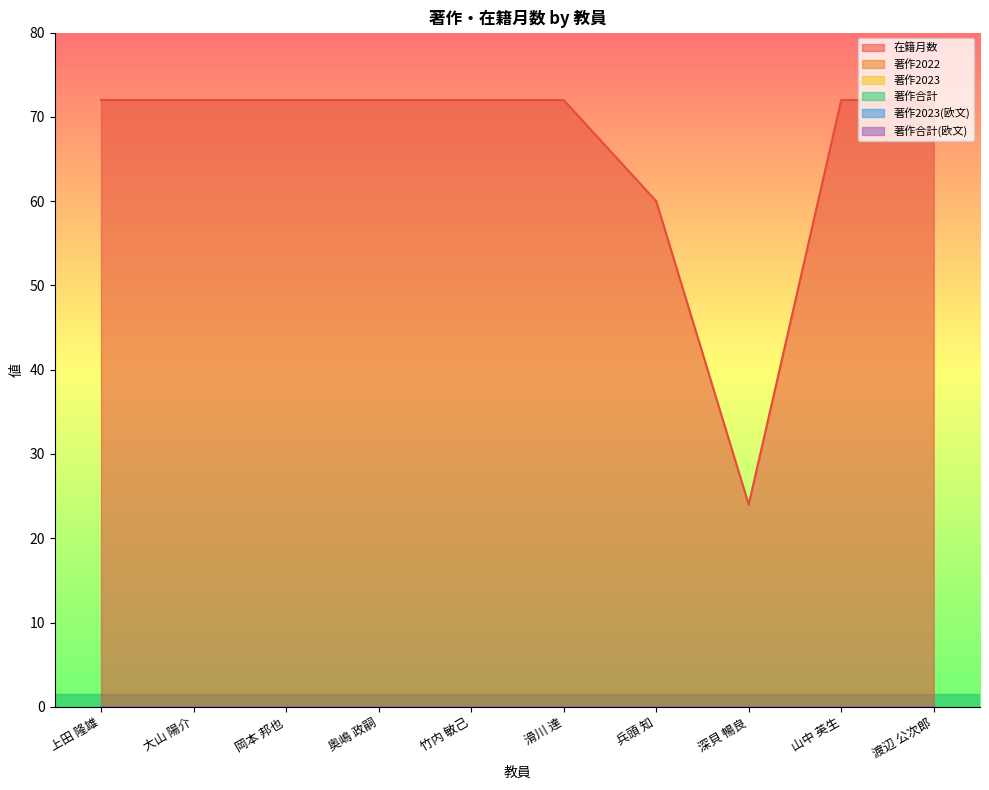

Reading left to right, extract all data points from this chart.

在籍月数: 上田 隆雄=72	大山 陽介=72	岡本 邦也=72	奥嶋 政嗣=72	竹内 敏己=72	滑川 達=72	兵頭 知=60	深貝 暢良=24	山中 英生=72	渡辺 公次郎=72
著作2022: 上田 隆雄=0	大山 陽介=0	岡本 邦也=0	奥嶋 政嗣=0	竹内 敏己=0	滑川 達=0	兵頭 知=0	深貝 暢良=0	山中 英生=0	渡辺 公次郎=0
著作2023: 上田 隆雄=0	大山 陽介=0	岡本 邦也=0	奥嶋 政嗣=0	竹内 敏己=0	滑川 達=0	兵頭 知=0	深貝 暢良=0	山中 英生=0	渡辺 公次郎=0
著作合計: 上田 隆雄=0	大山 陽介=0	岡本 邦也=0	奥嶋 政嗣=0	竹内 敏己=0	滑川 達=0	兵頭 知=0	深貝 暢良=0	山中 英生=0	渡辺 公次郎=0
著作2023(欧文): 上田 隆雄=0	大山 陽介=0	岡本 邦也=0	奥嶋 政嗣=0	竹内 敏己=0	滑川 達=0	兵頭 知=0	深貝 暢良=0	山中 英生=0	渡辺 公次郎=0
著作合計(欧文): 上田 隆雄=0	大山 陽介=0	岡本 邦也=0	奥嶋 政嗣=0	竹内 敏己=0	滑川 達=0	兵頭 知=0	深貝 暢良=0	山中 英生=0	渡辺 公次郎=0